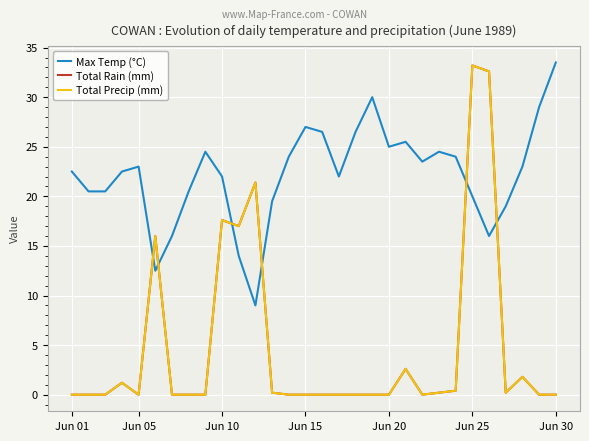

Is this an area chart (filled region under the line)?

No